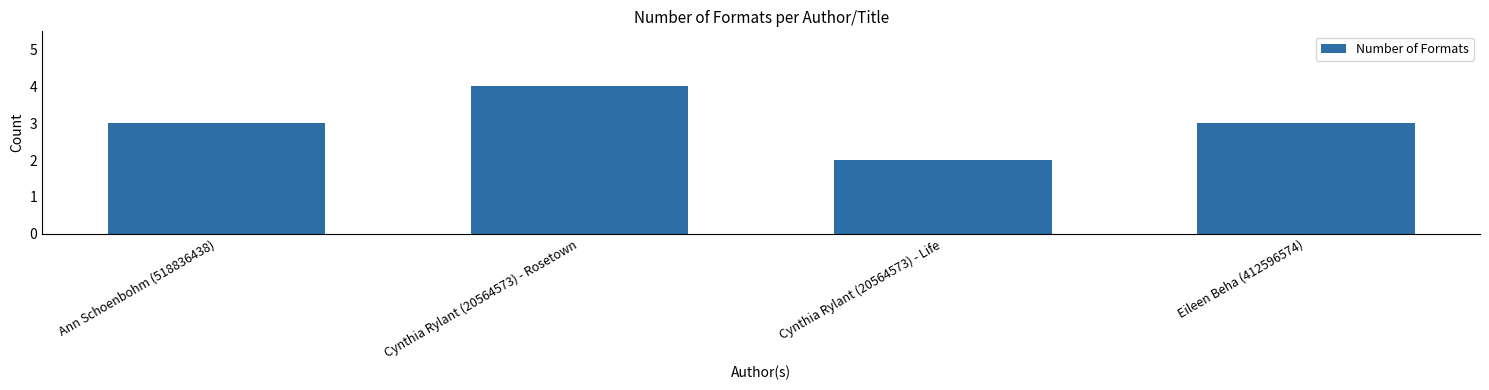

What is the label of the 1st bar from the right?

Eileen Beha (412596574)